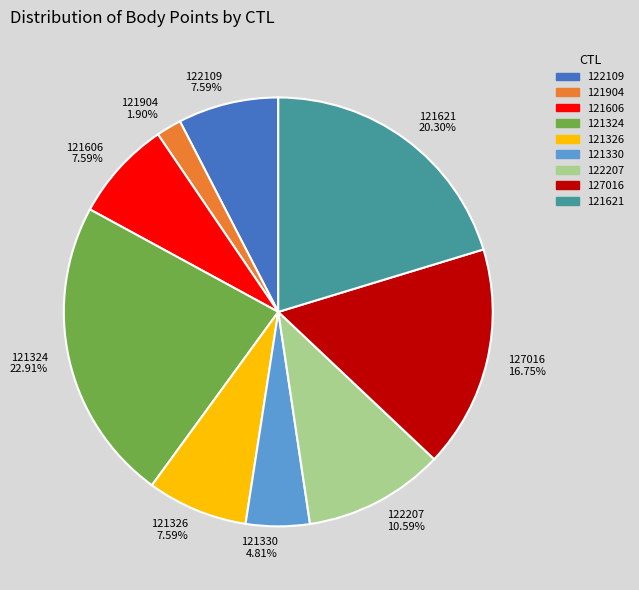

To the nearest percent, what portion does 121330 represent?

5%